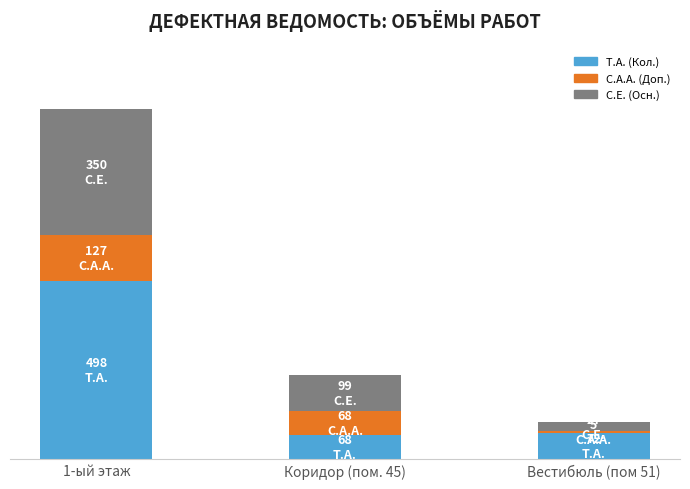

Which series has the largest total across all categories?

T.A. (Кол.)